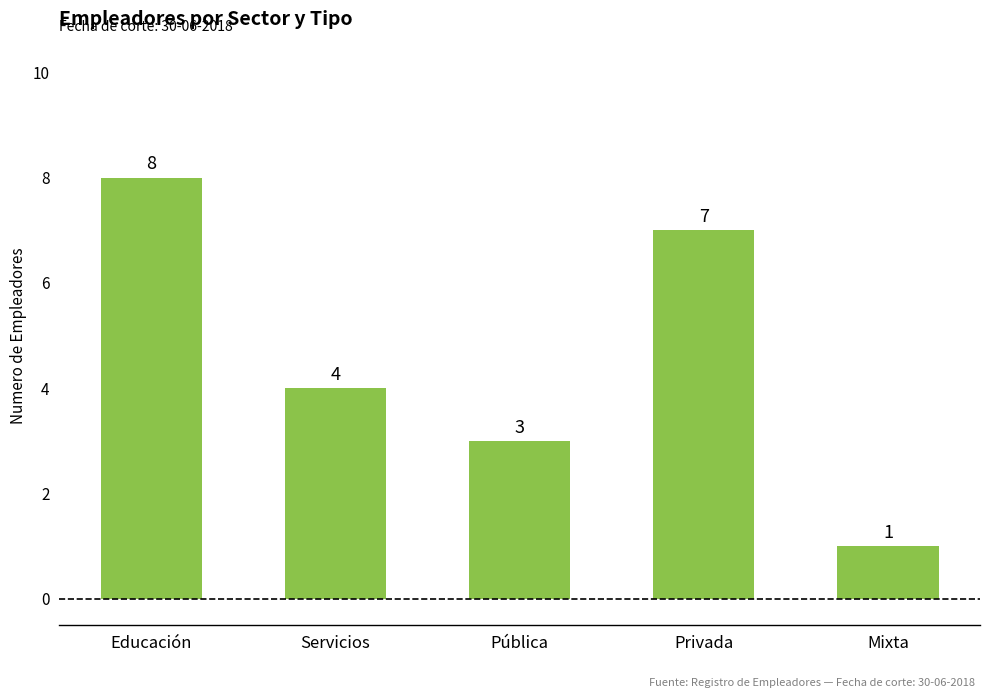

What is the label of the 2nd bar from the left?

Servicios